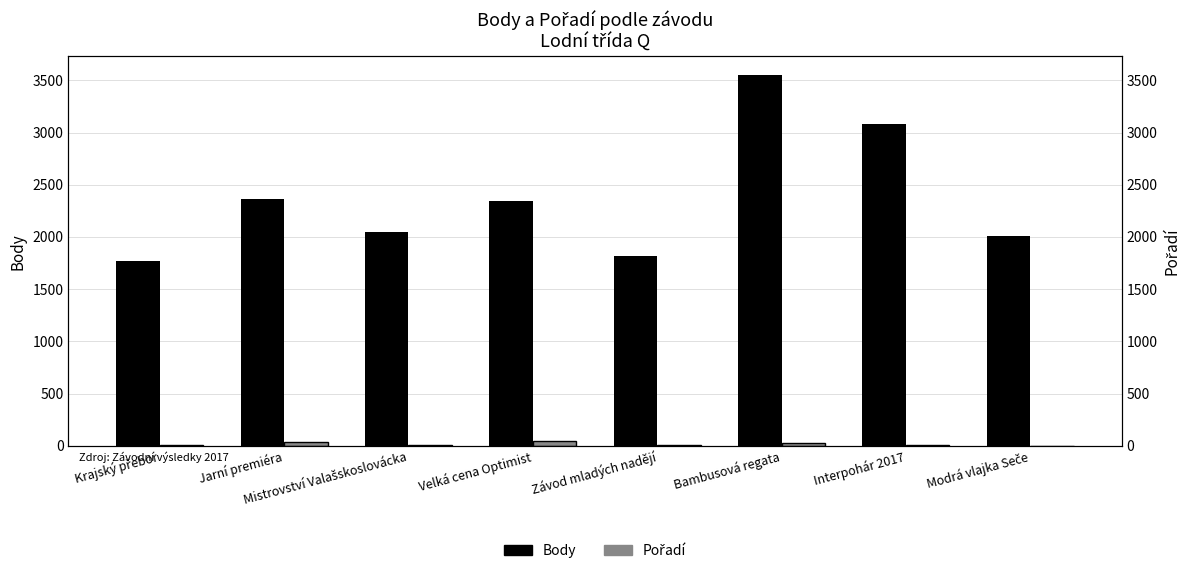

True or false: Pořadí has a value of 12 at Mistrovství Valašskoslovácka.

False